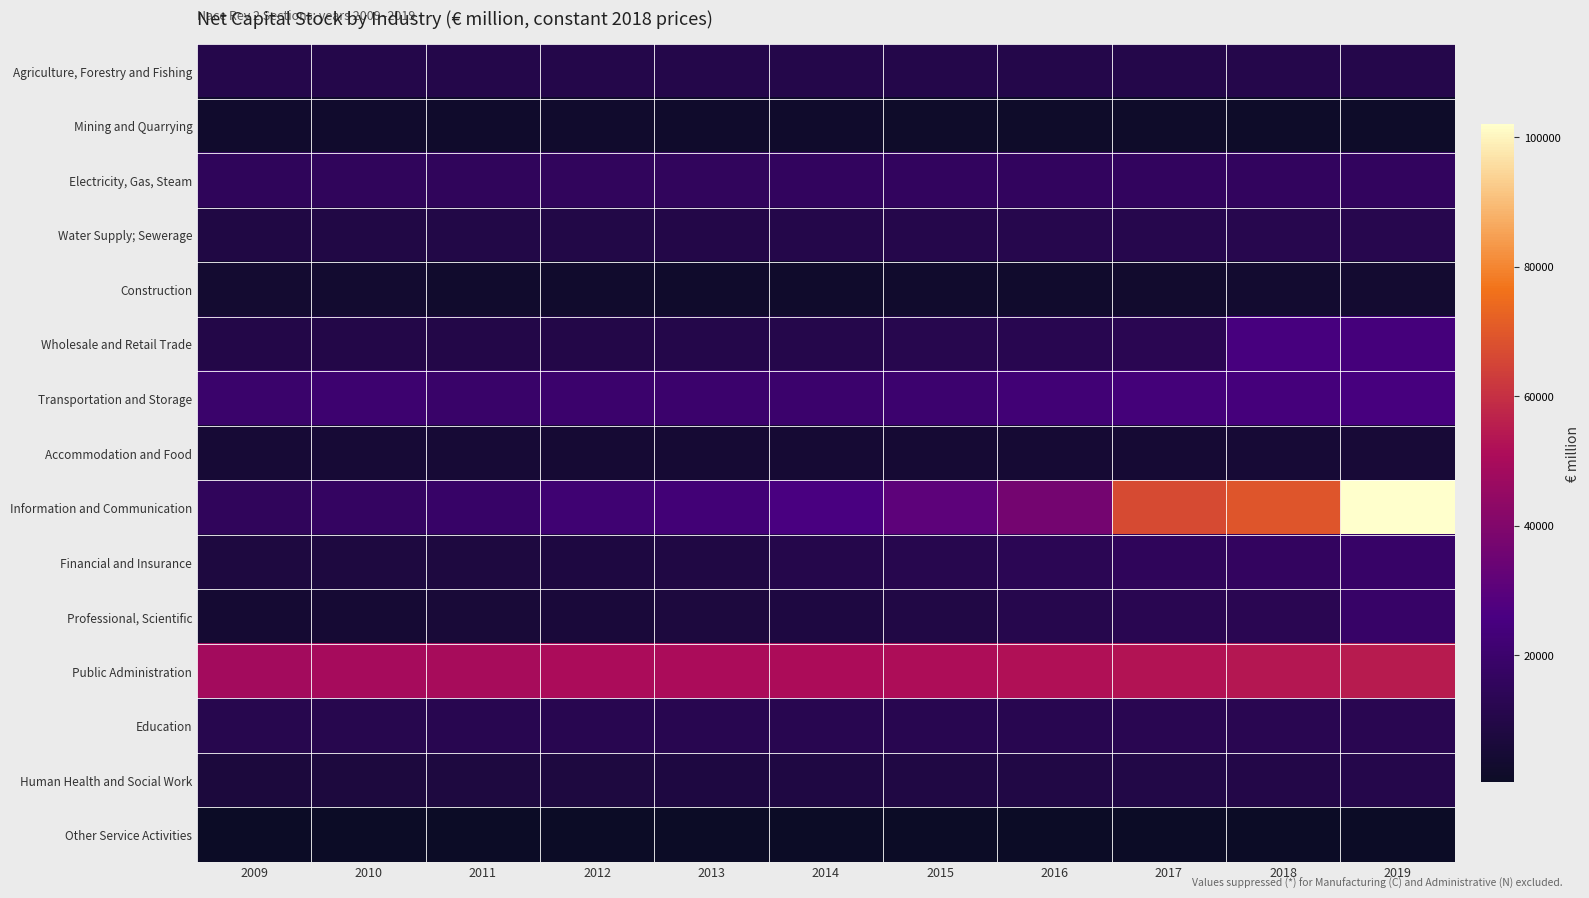

Which has a higher value, 2013 or 2018?

2018